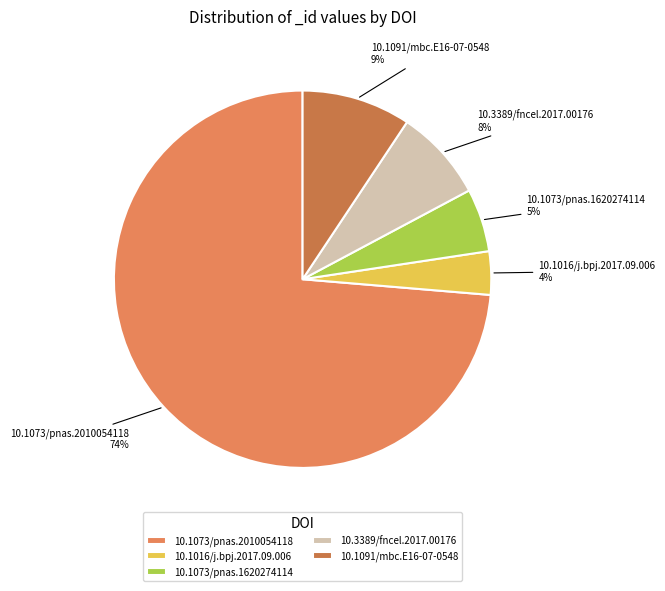

How many slices are in this pie chart?

5